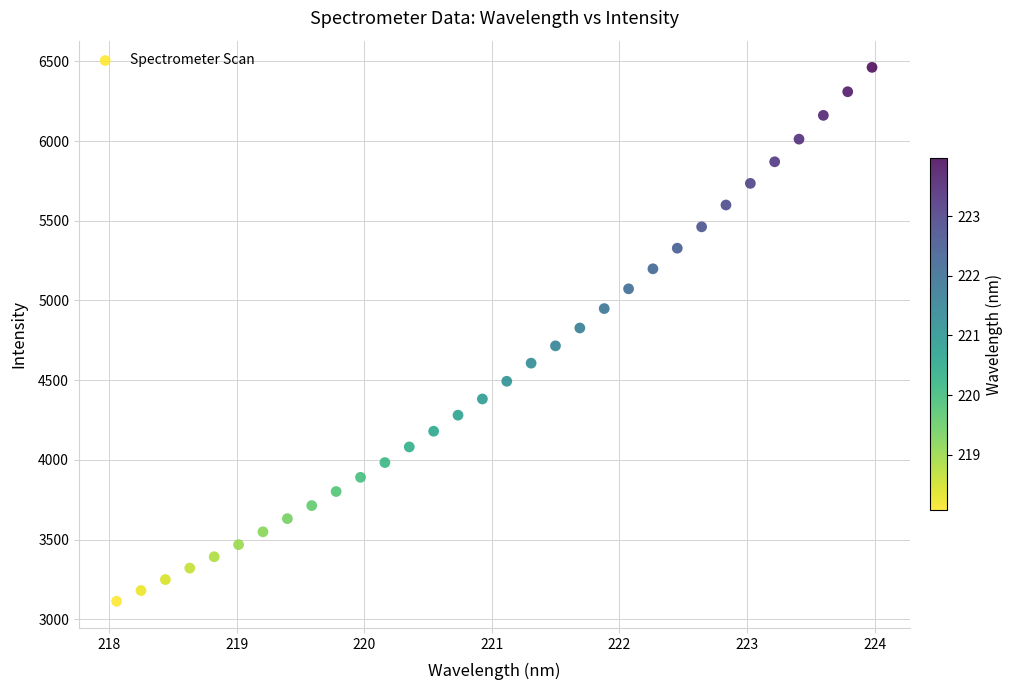

What is the range of X values (max minus min)?

5.9